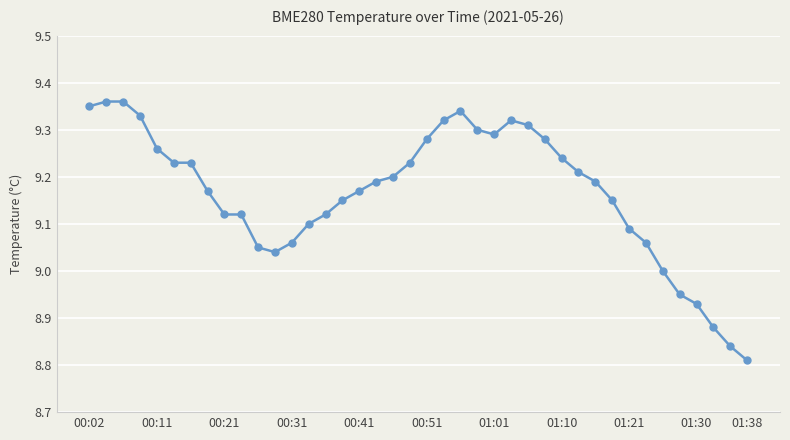

What is the difference between the second highest and second lowest values?

0.5